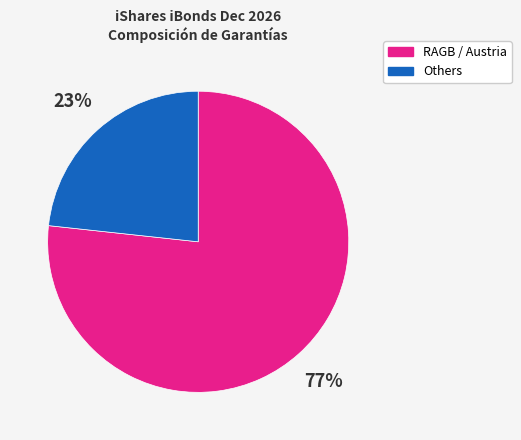

How many segments does this pie chart have?

2